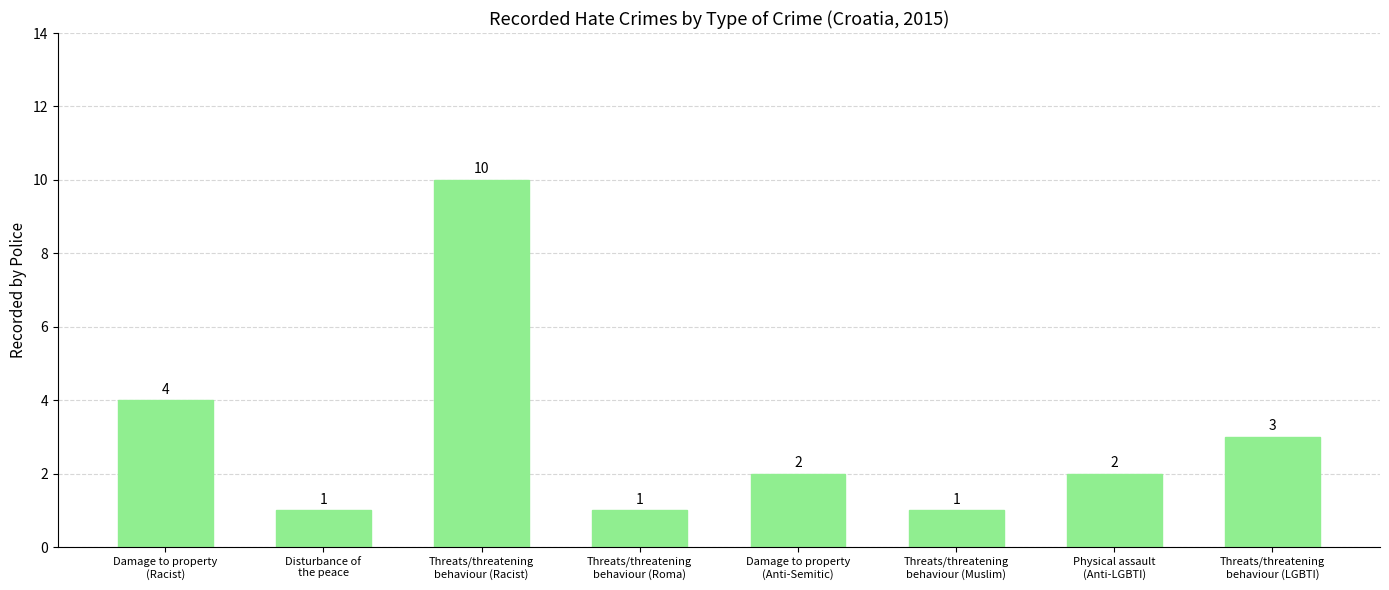

The value at Disturbance of
the peace is 1. True or false?

True